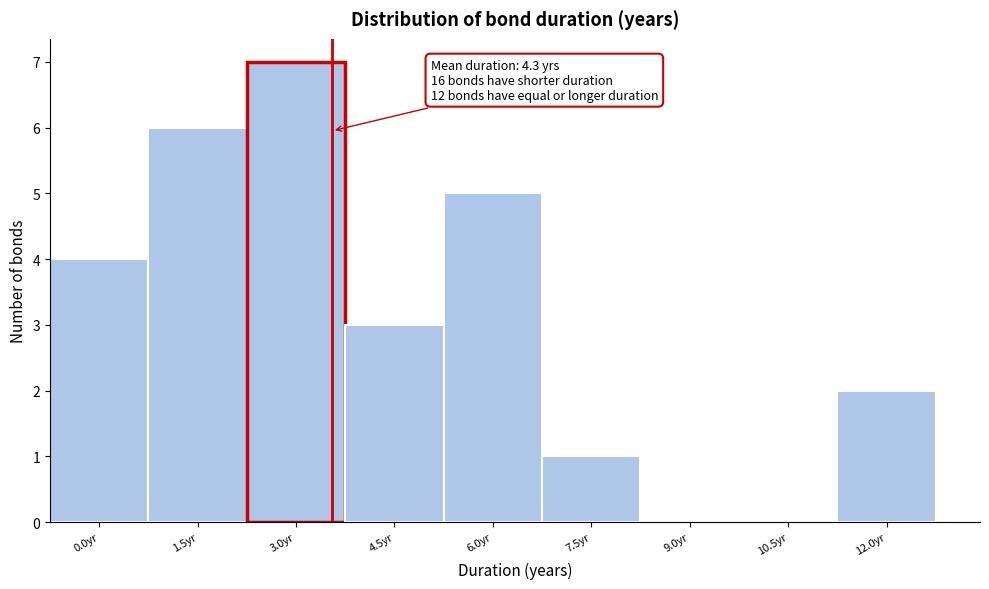

Reading left to right, transcribe all the data shown in this chart.

0.0yr=4	1.5yr=6	3.0yr=7	4.5yr=3	6.0yr=5	7.5yr=1	9.0yr=0	10.5yr=0	12.0yr=2